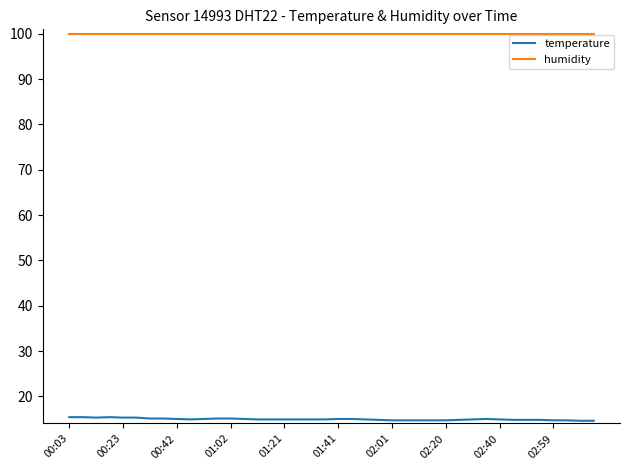

How many lines are shown in the chart?

2